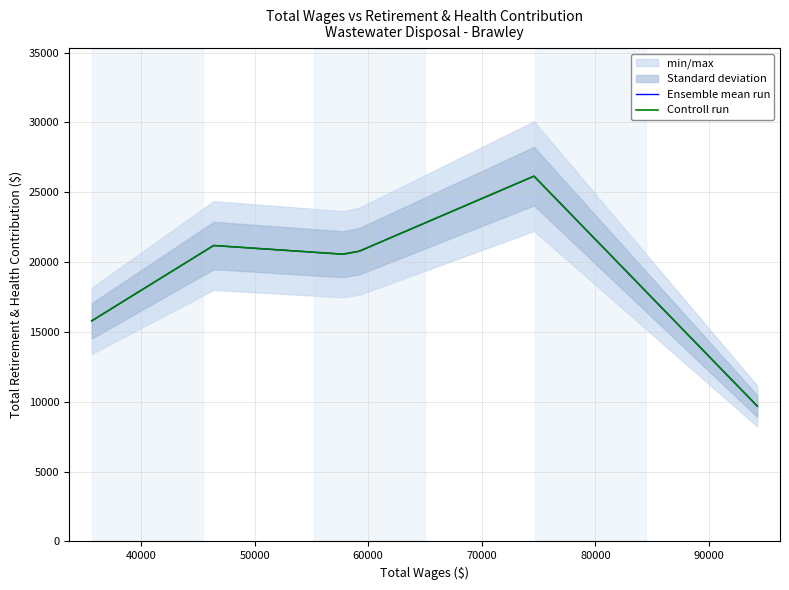

How many interior local peaks does the Ensemble mean run series have?

2